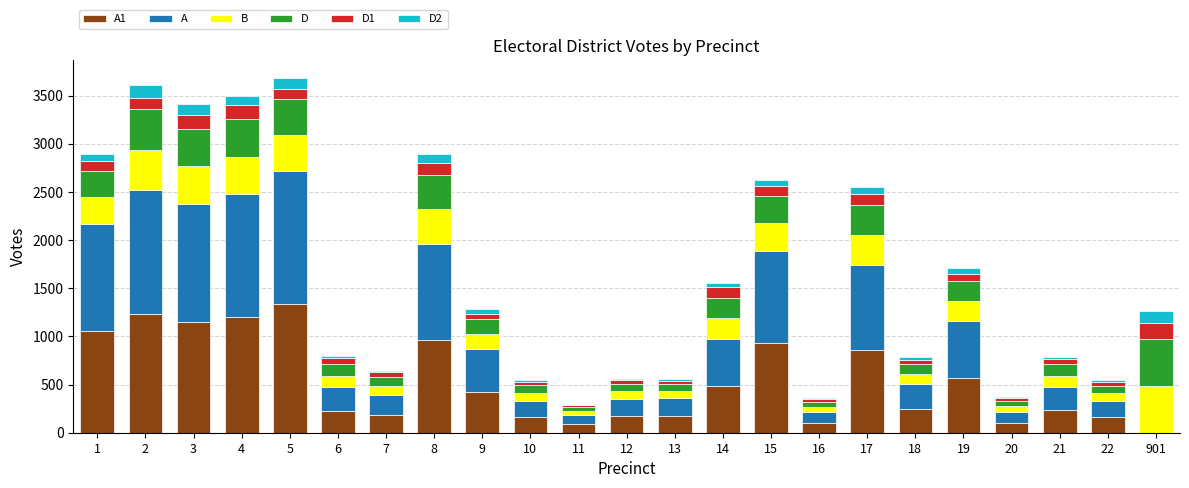

Rank the series by their maximum value, from lowest to highest.

D2, D1, D, B, A1, A